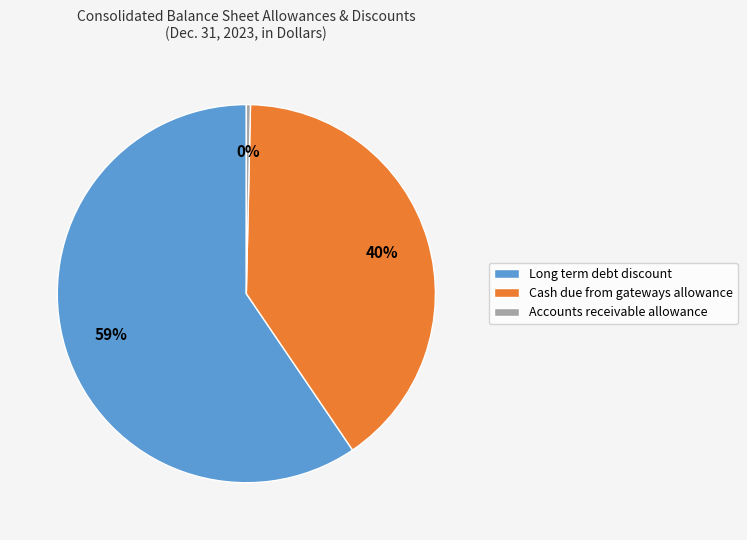

What is the smallest slice in the pie chart?

Accounts receivable allowance